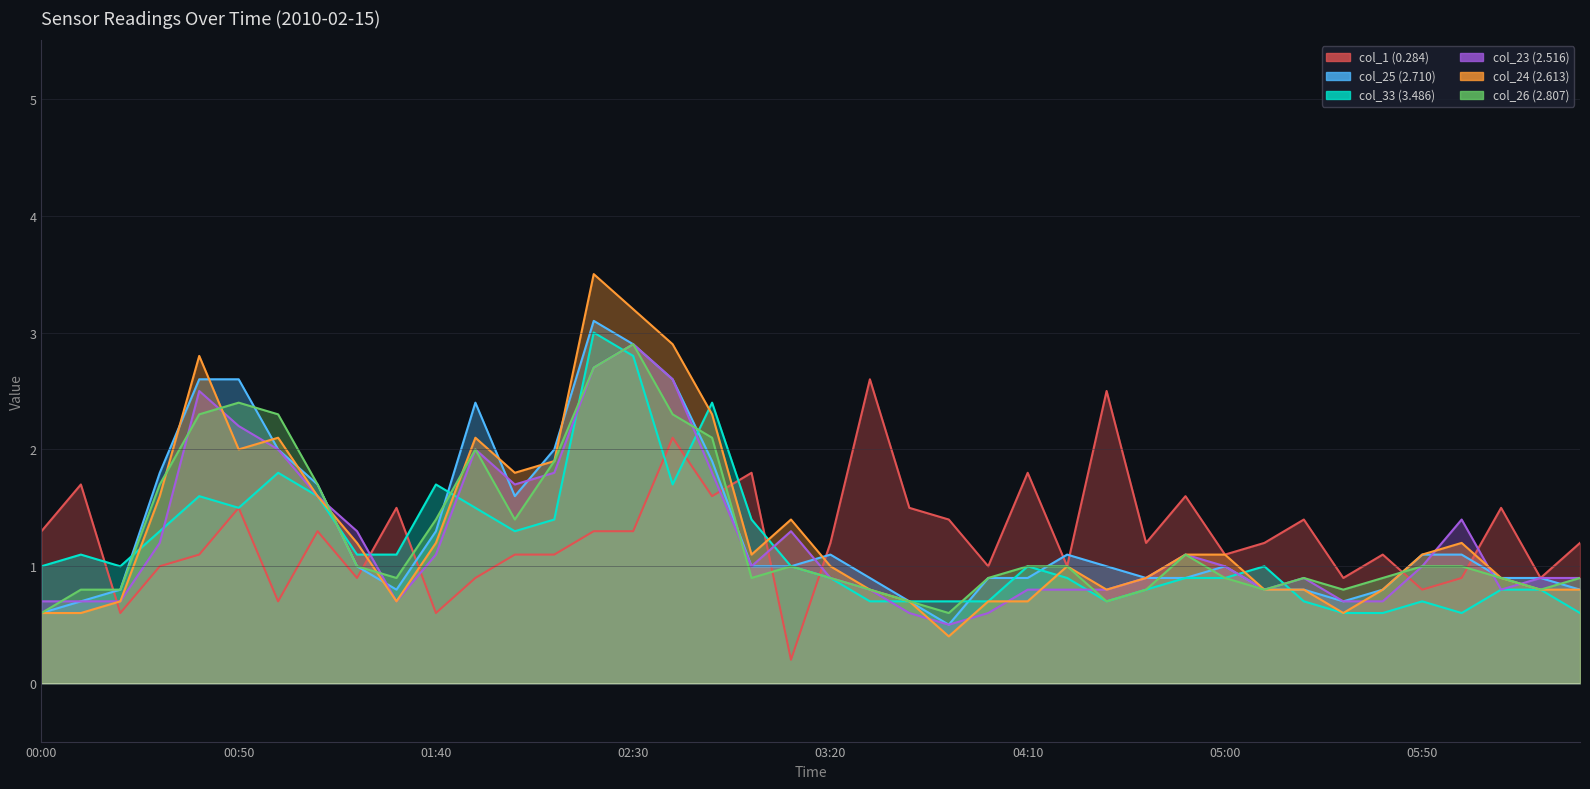

Which series has the widest spread of values?

col_24 (2.613)